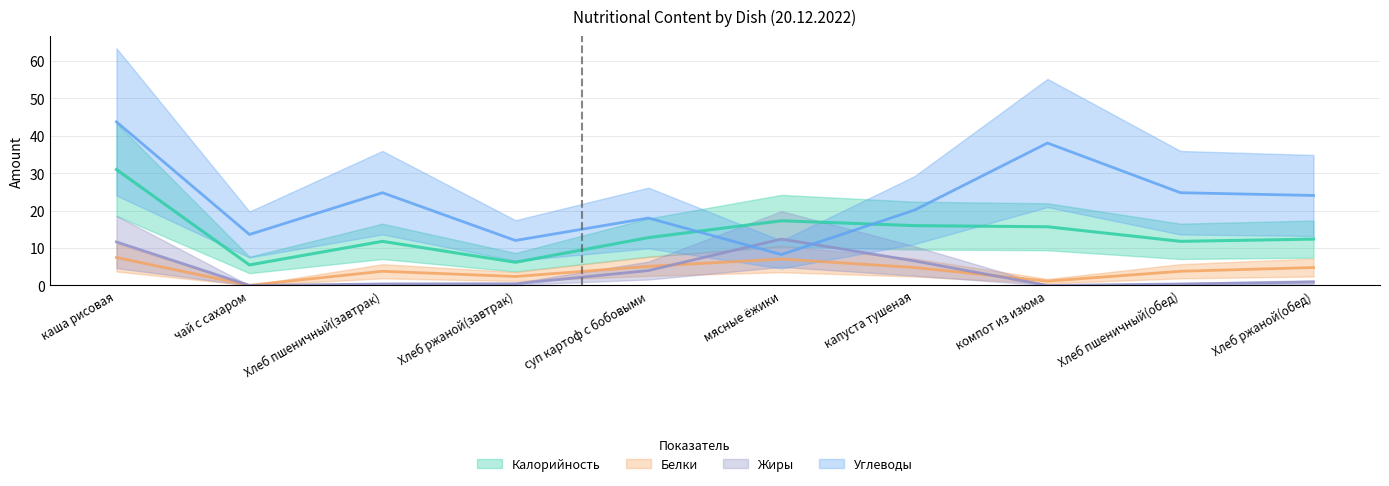

The value of Жиры at каша рисовая is 18.2. True or false?

False